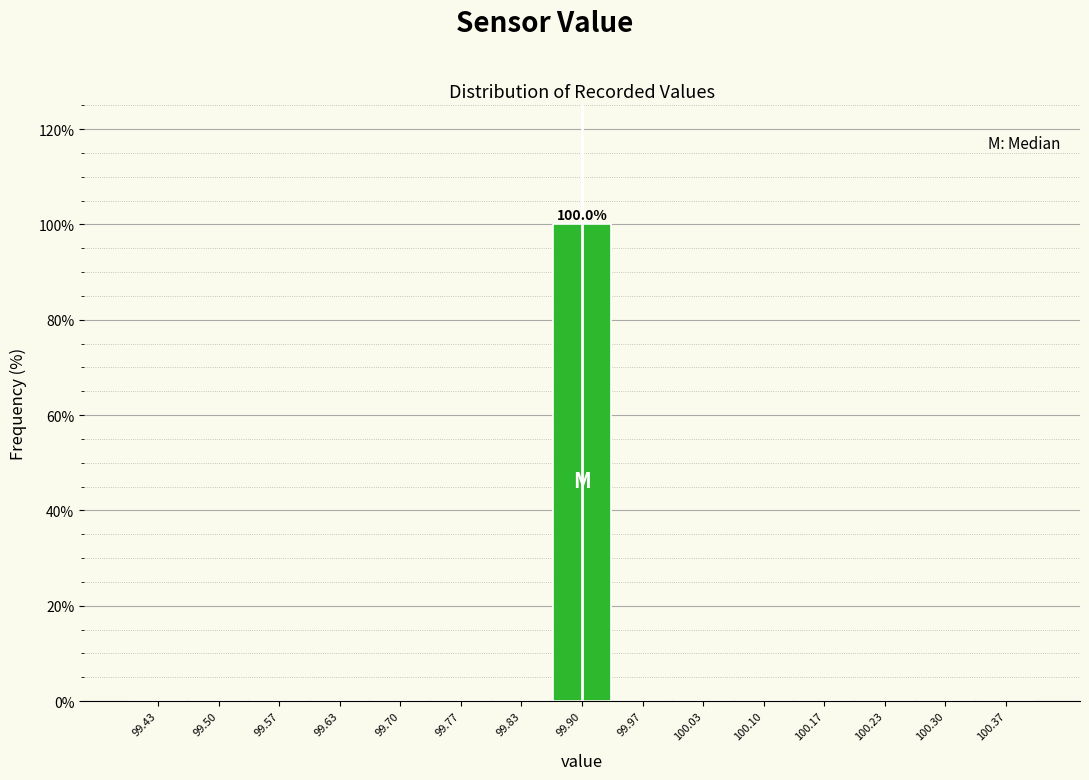

Which range on the x-axis has the tallest bar?

99.87 to 99.93